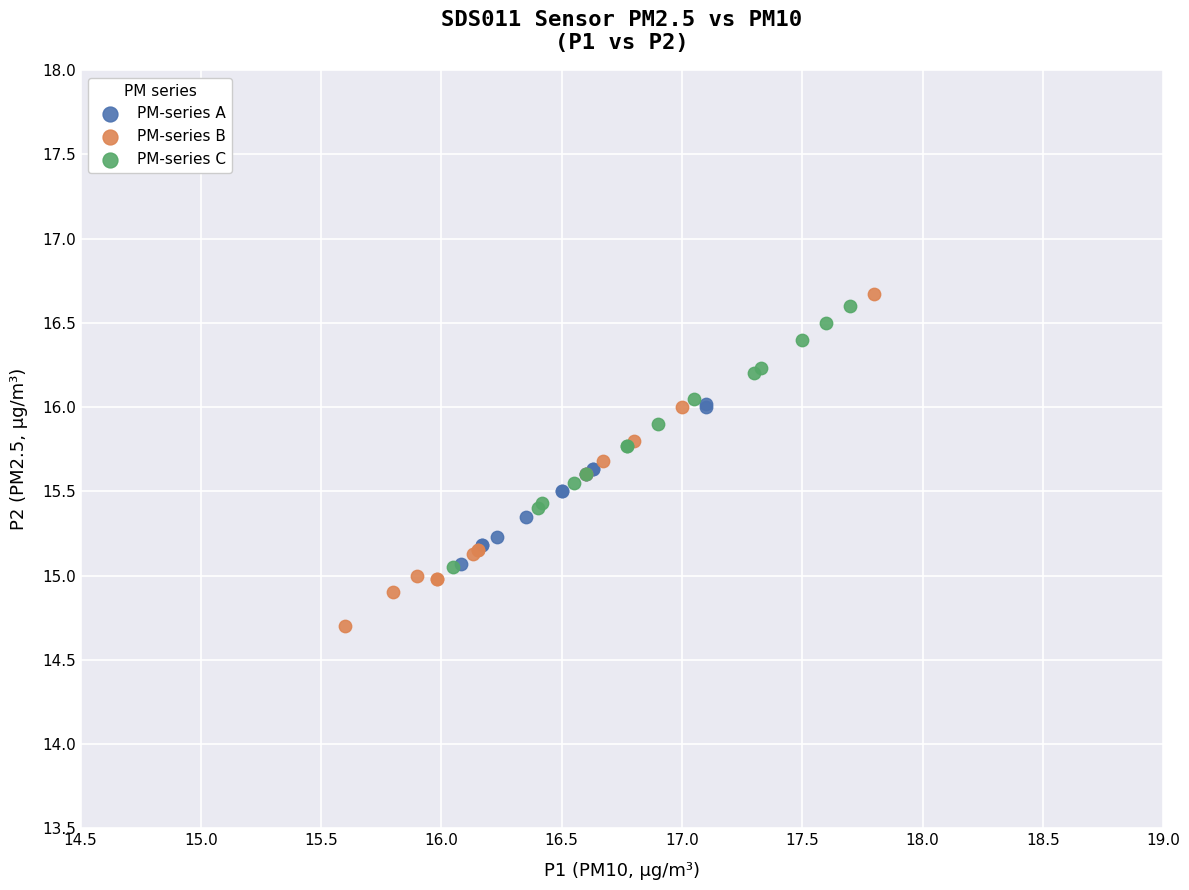

Which series reaches the minimum Y coordinate?

PM-series B